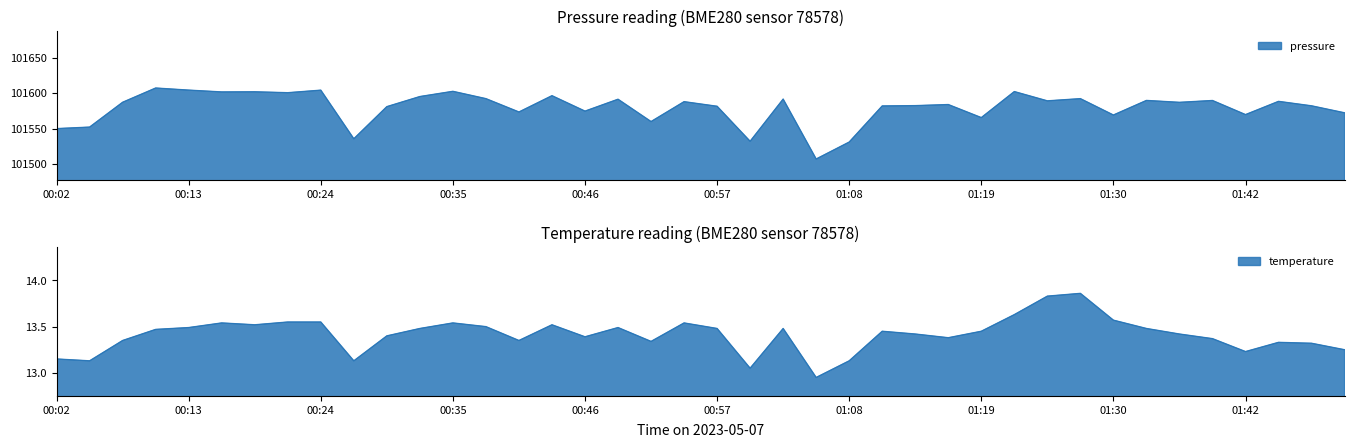

True or false: pressure and temperature cross at least once.

False